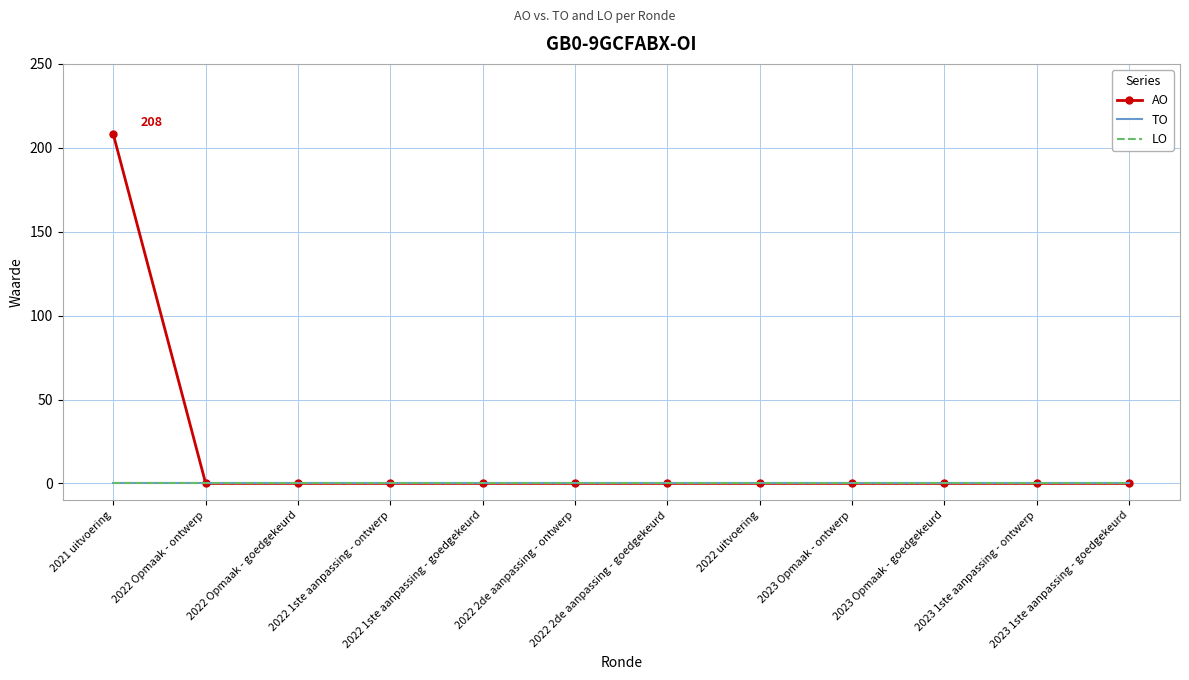

At how many categories does at least one series exceed 164?

1